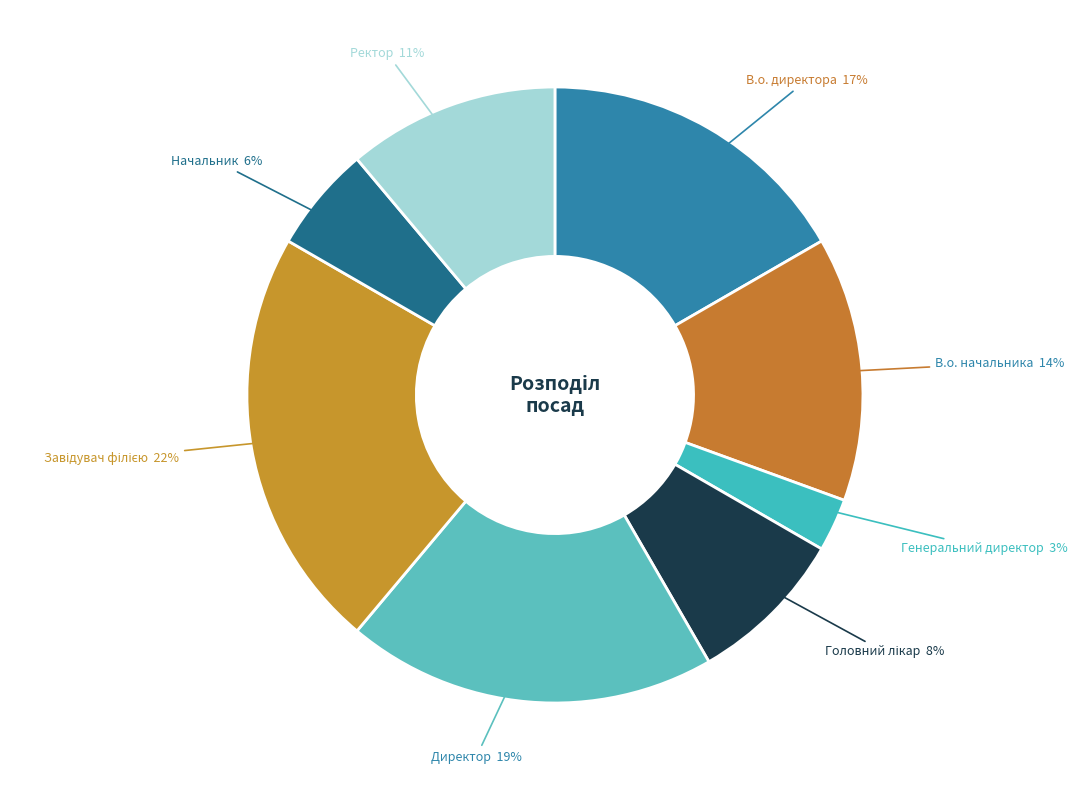

To the nearest percent, what is the average slice percentage?

12%